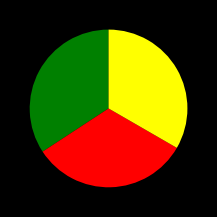

Is there a majority slice in this chart?

No